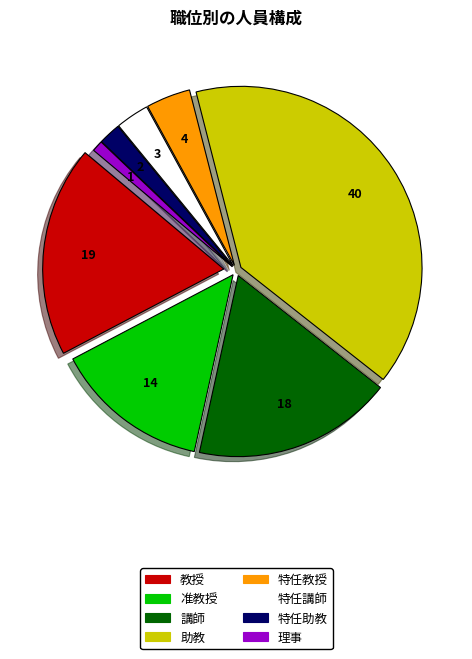

How many segments does this pie chart have?

8